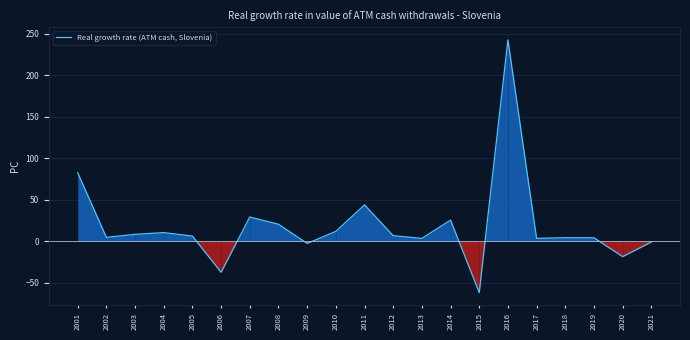

What is the approximate value at 2010?

12.0